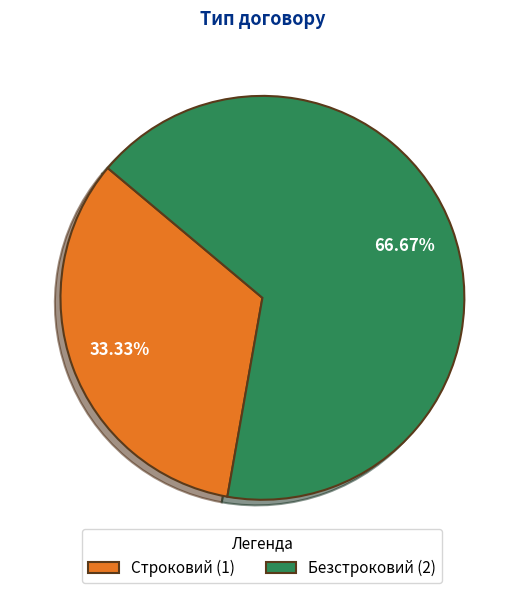

Which category accounts for the majority?

Безстроковий